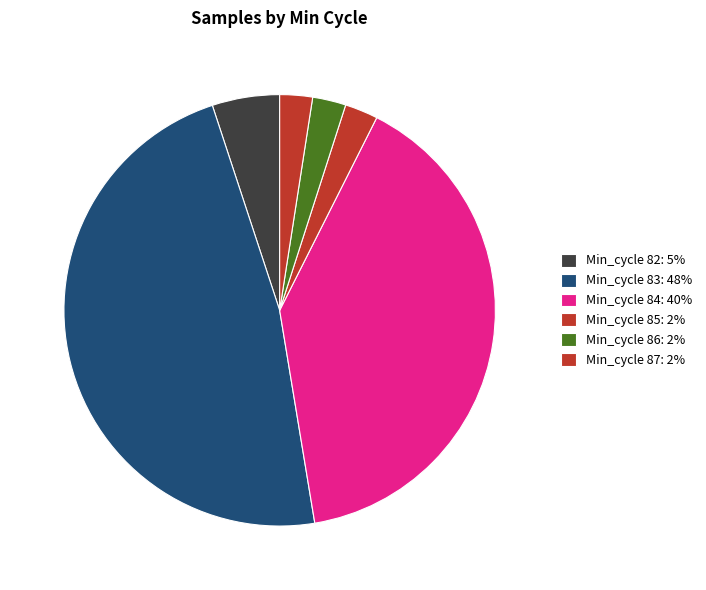

Count the number of slices in the pie.

6